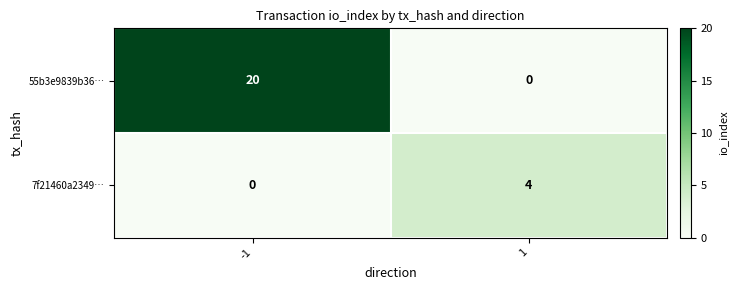

Which series has the largest total across all categories?

55b3e9839b36…